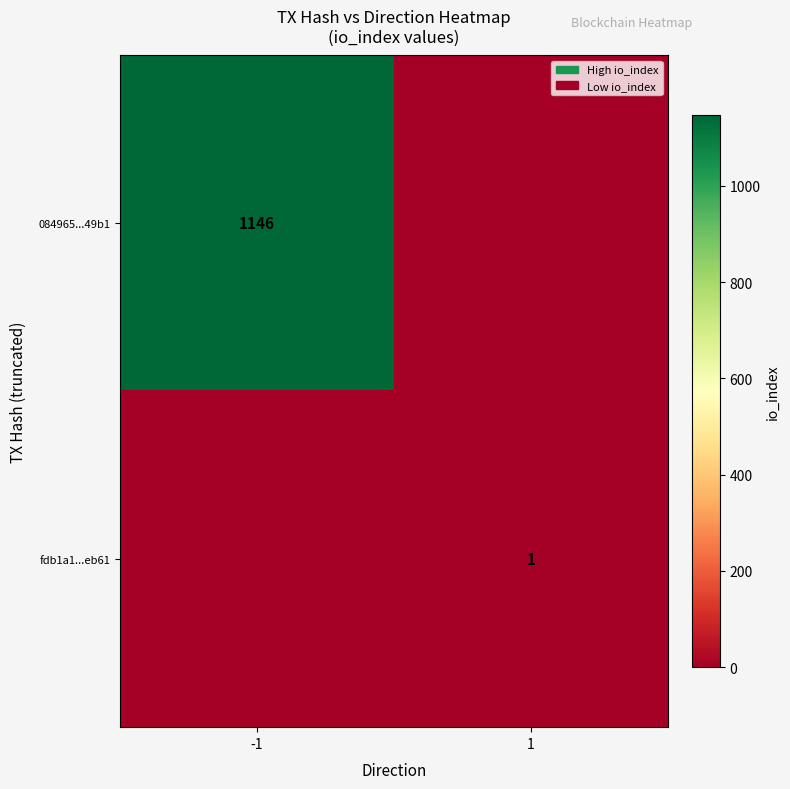

Which has a higher value, -1 or 1?

-1